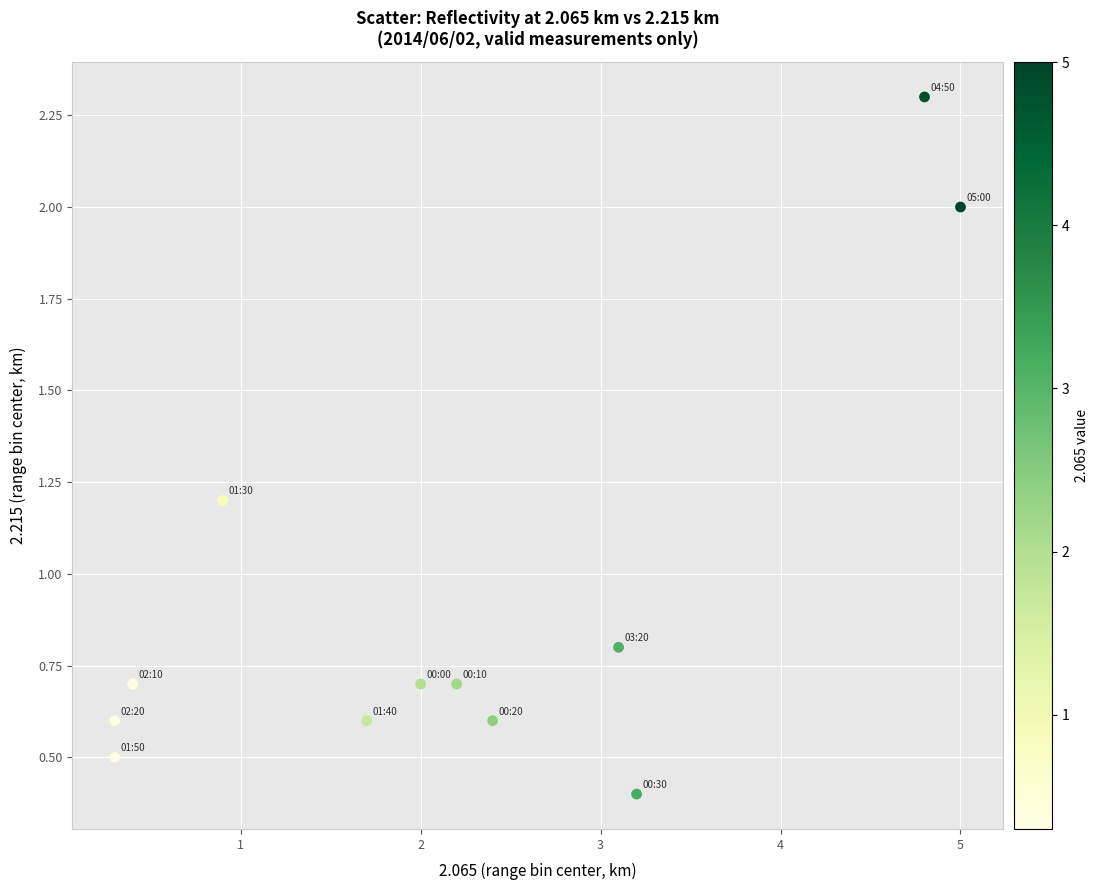

What is the range of Y values (max minus min)?

1.9